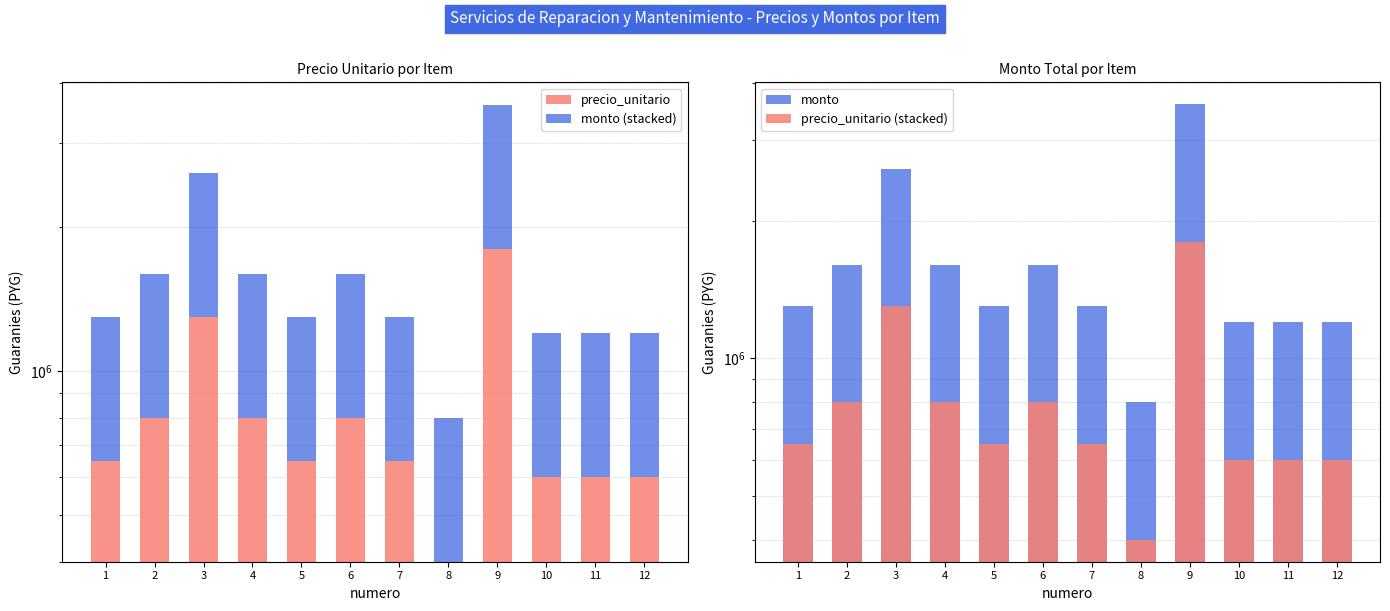

What is the difference between the maximum and minimum values in the precio_unitario series?

1400000